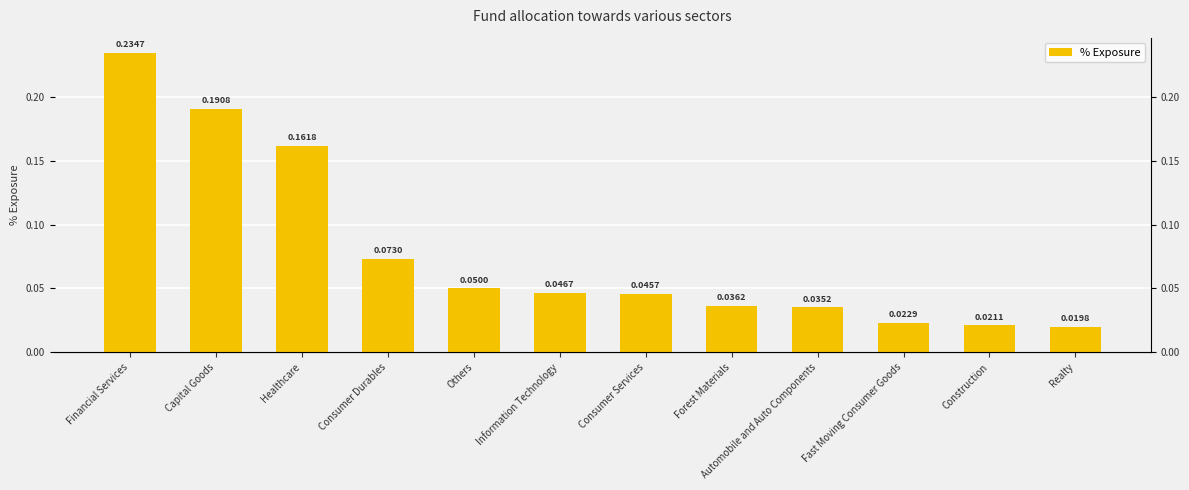

What is the sum of the values at Others and Consumer Services?

0.1